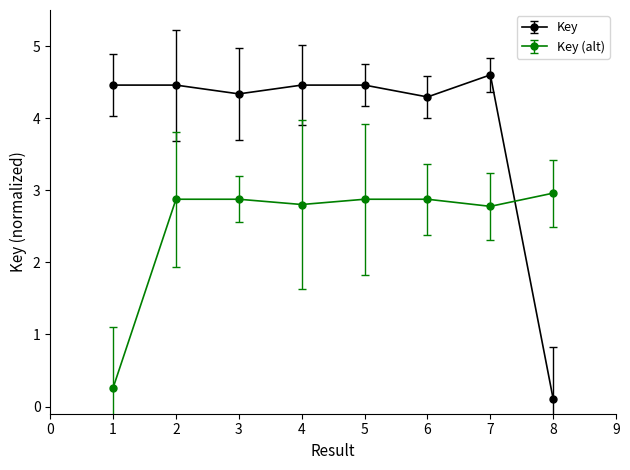

Which series has the largest range (max minus min)?

Key